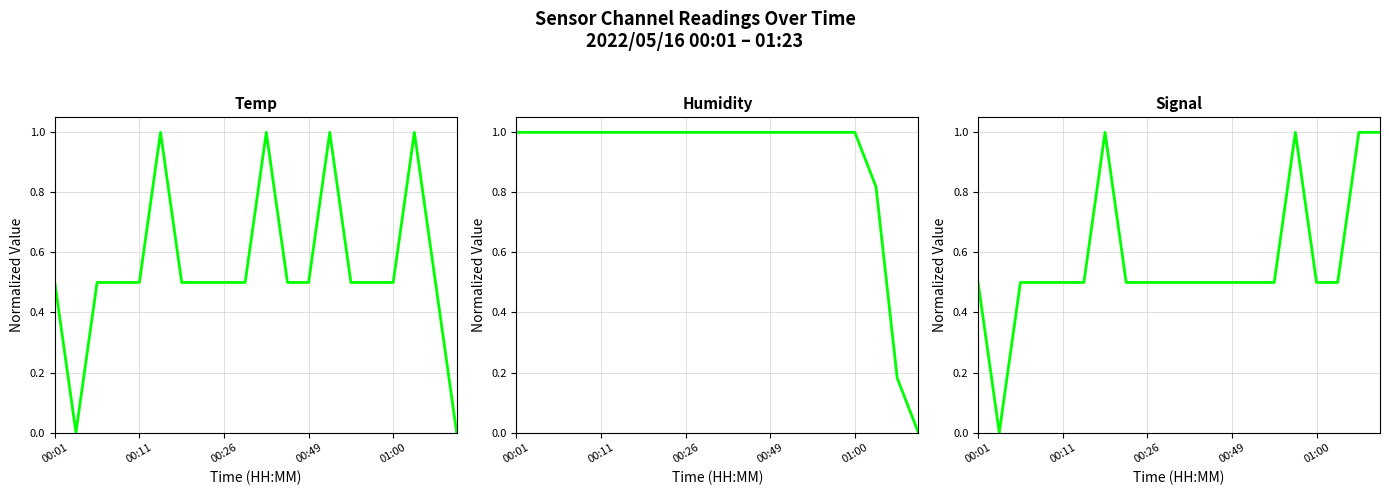

At which label does Temp reach its peak?

5